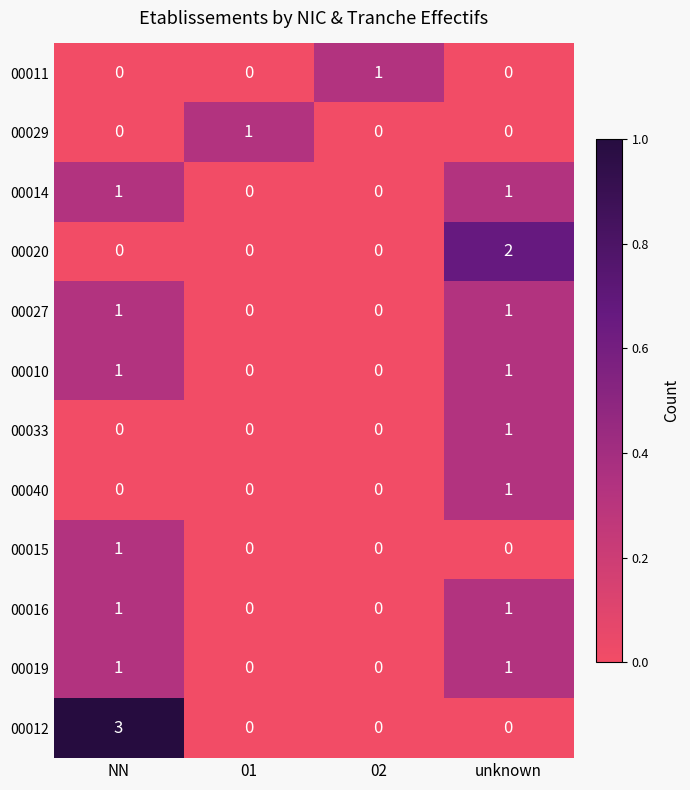

Which series has the widest spread of values?

00012